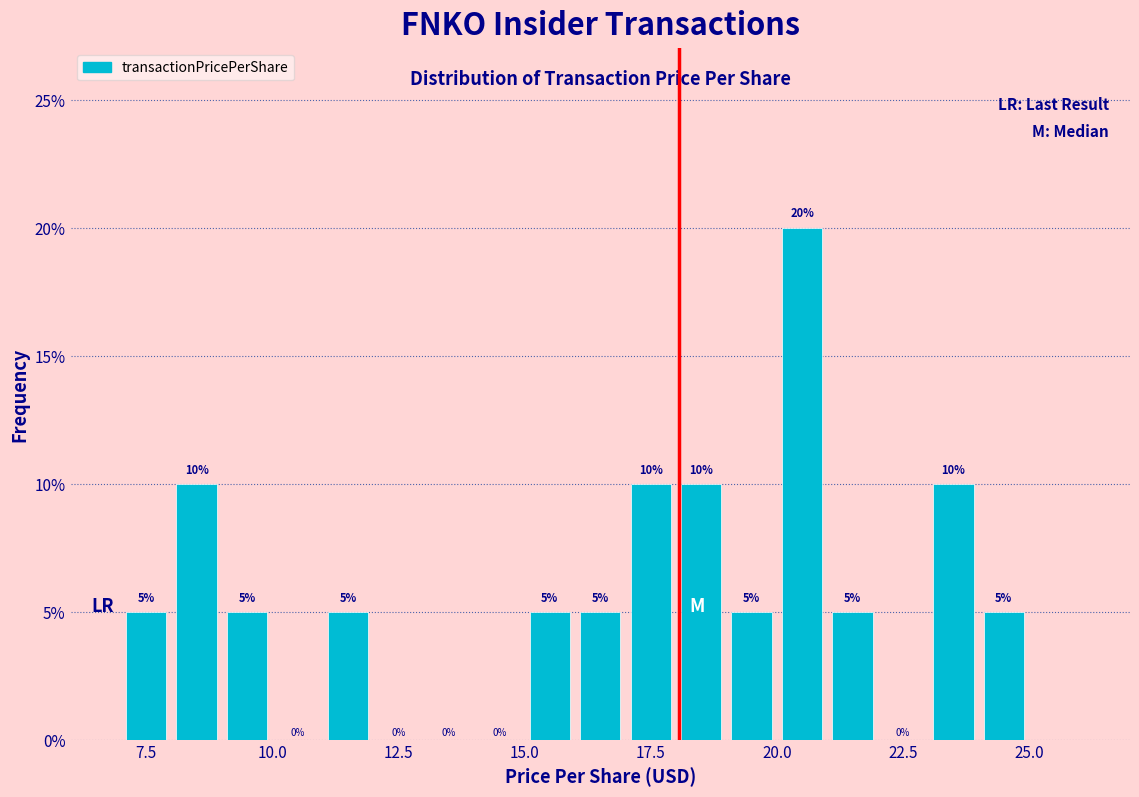

Around what value on the x-axis is the tallest bar? Give the approximate position of its centre, as read against the axis.

20.5